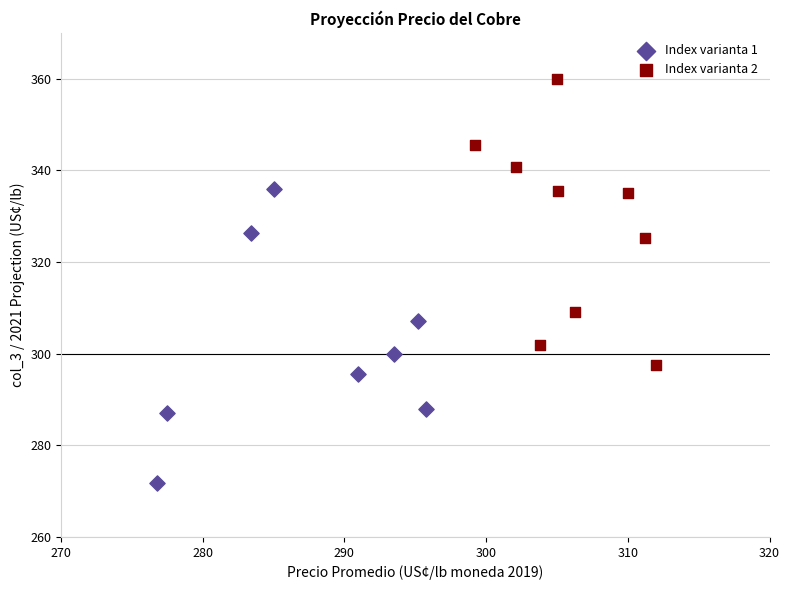

Which series contains the highest Y value?

Index varianta 2